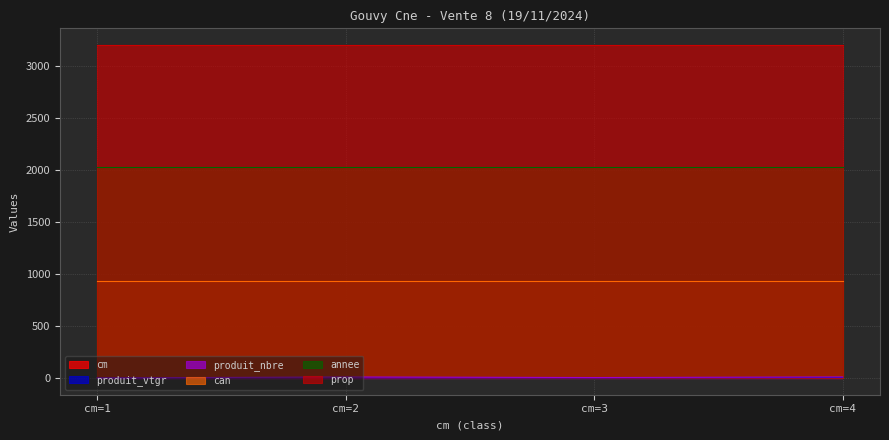

True or false: annee and can intersect in this chart.

False